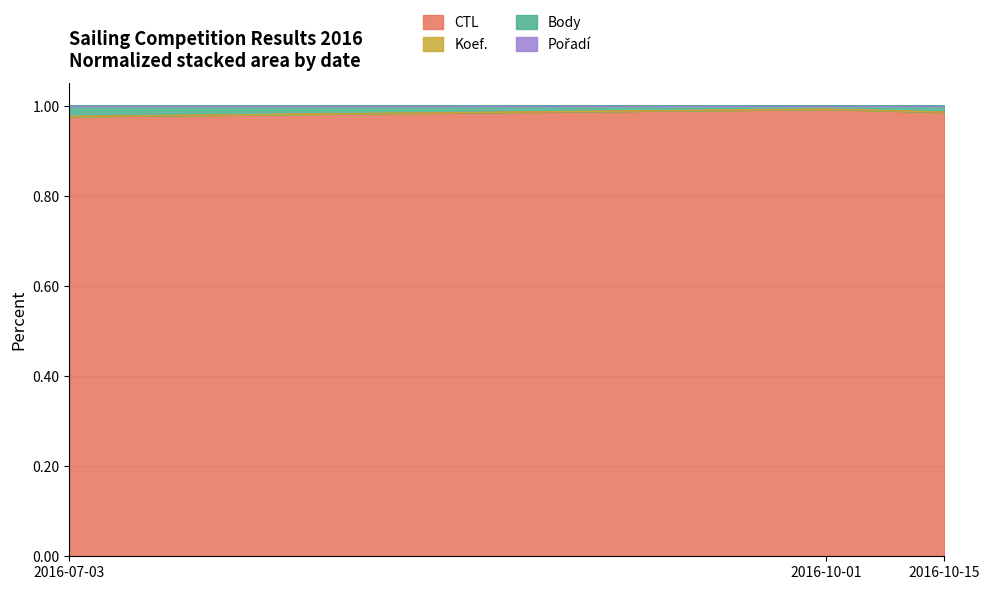

Does the chart have visible grid lines?

Yes